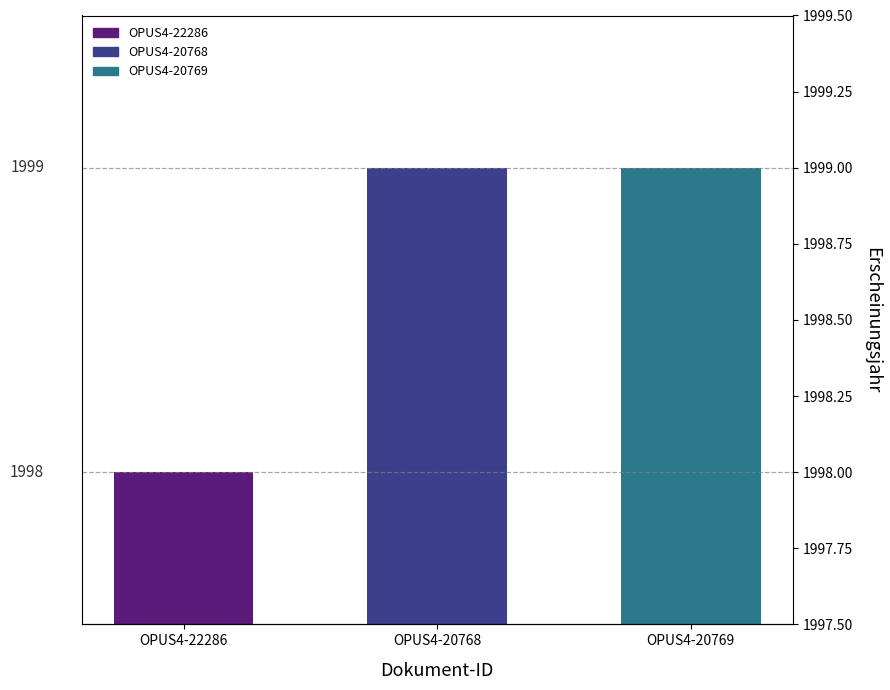

Are the bars grouped side by side (vs. stacked)?

No